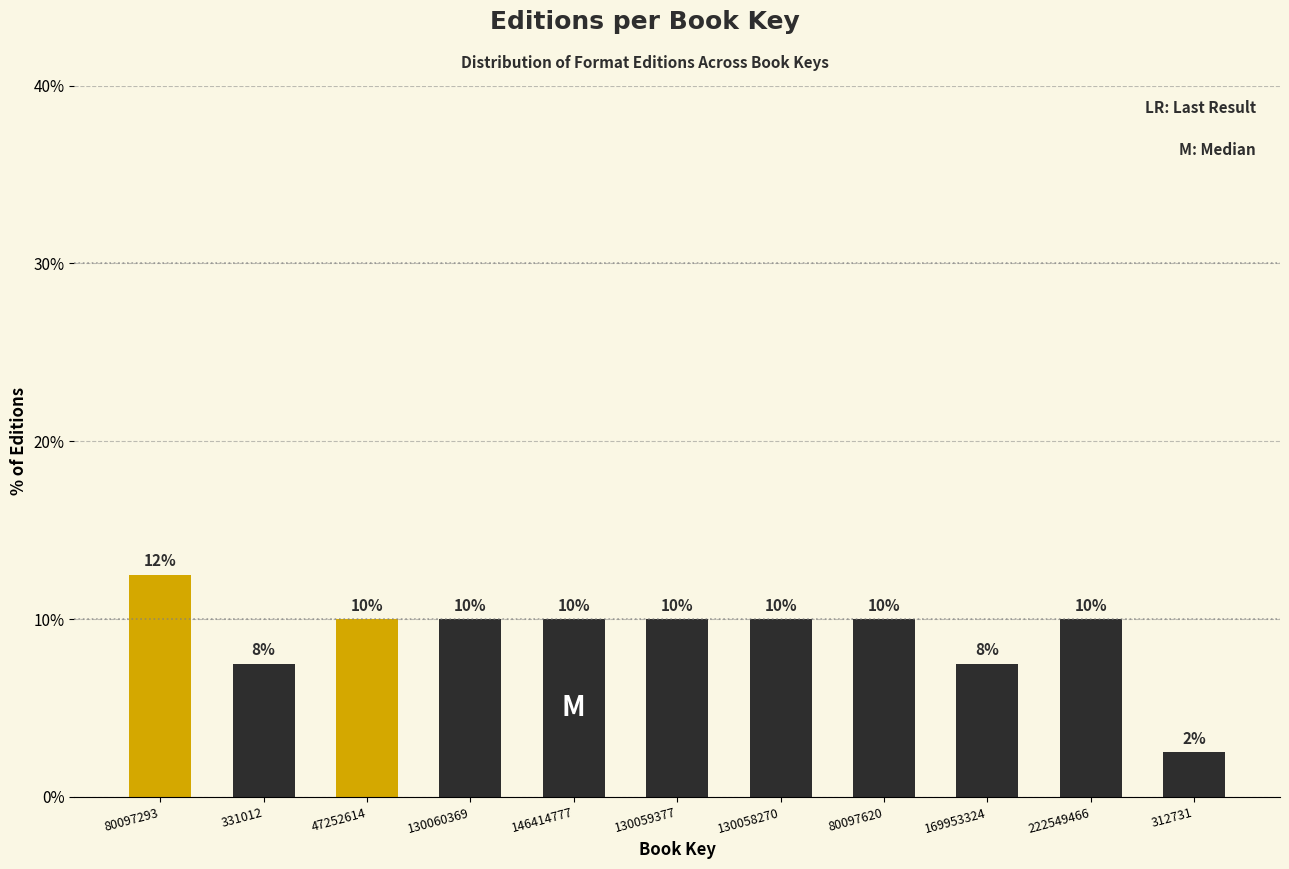

Which has a higher value, 80097293 or 146414777?

80097293